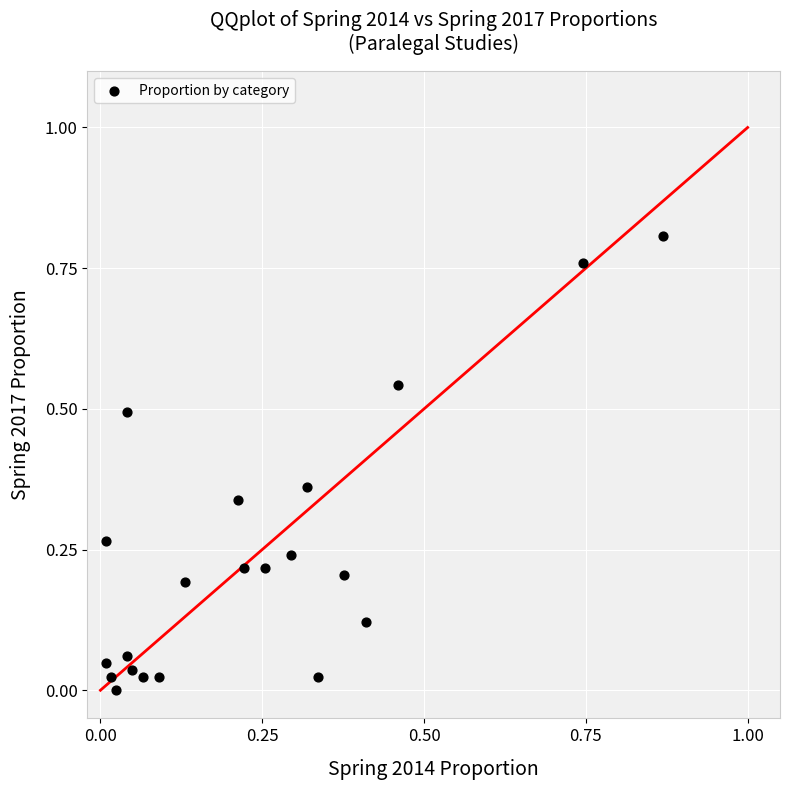

What is the range of X values (max minus min)?

0.9